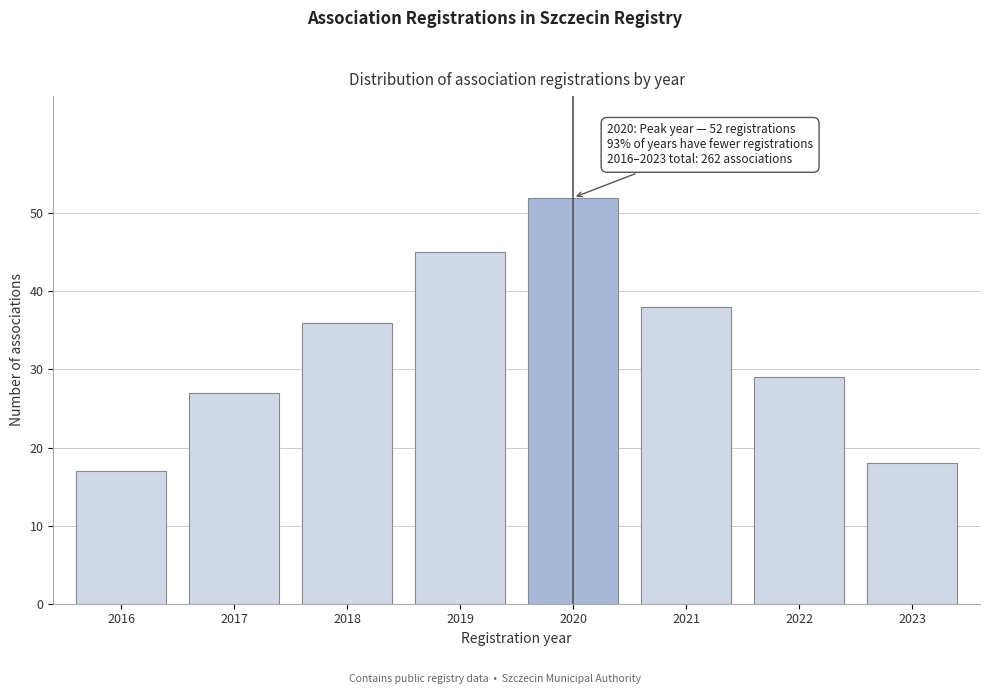

Reading left to right, what are all the values shown in this chart?

17	27	36	45	52	38	29	18